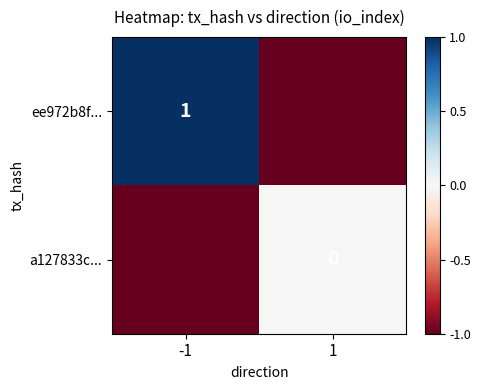

Which has a higher value, 1 or -1?

-1